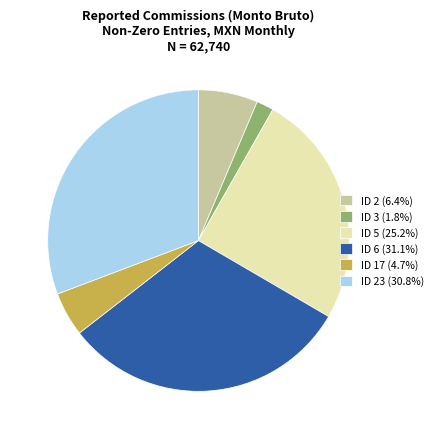

What is the ratio of the value at ID 6 (31.1%) to the value at ID 23 (30.8%)?

1.0